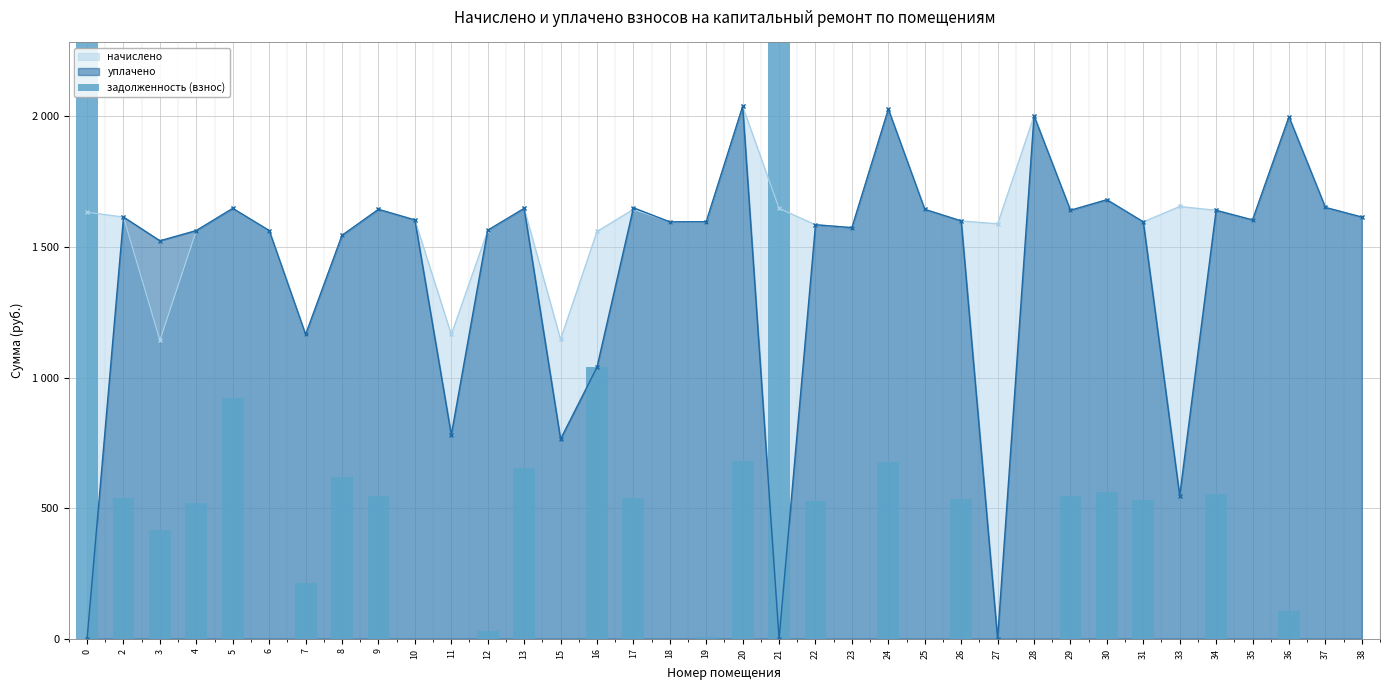

What is the difference between the maximum and minimum values?

16473.9